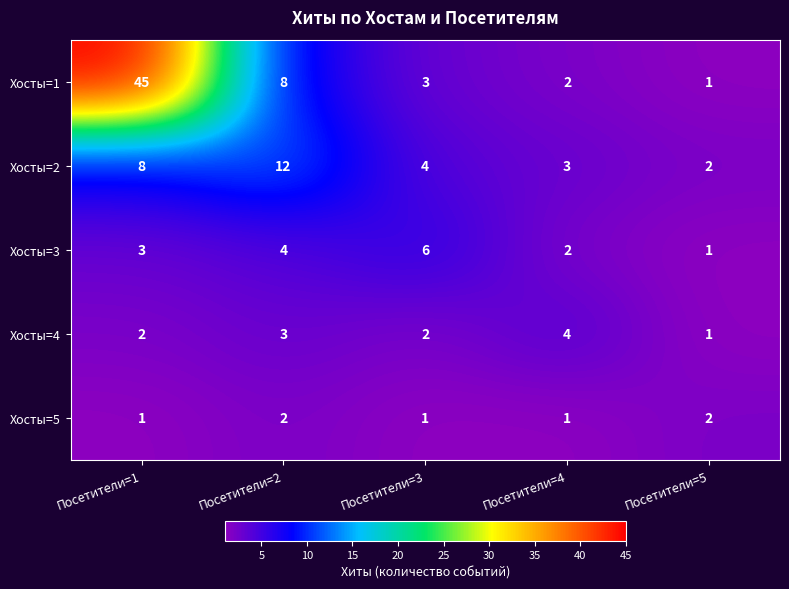

Count the Хосты=3 values in the range 2 to 4.

3